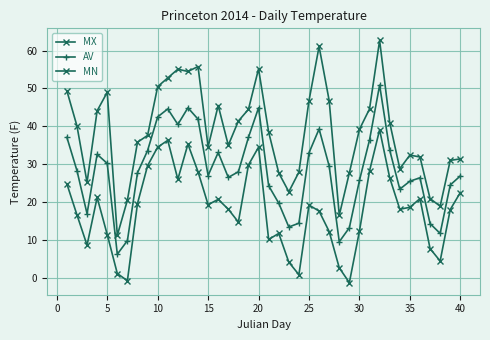

Rank the series by their maximum value, from lowest to highest.

MN, AV, MX